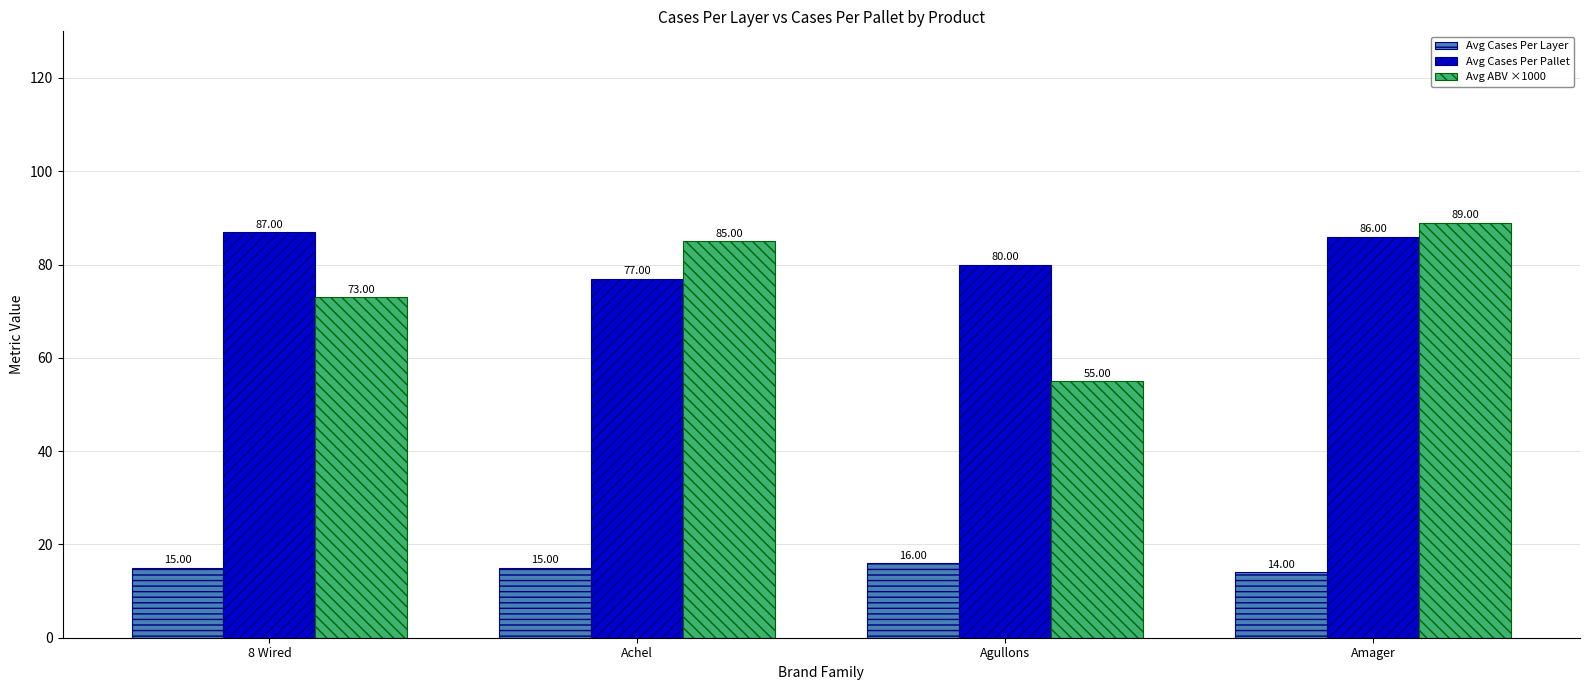

Reading right to left, extract all data points from this chart.

Avg Cases Per Layer: Amager=14	Agullons=16	Achel=15	8 Wired=15
Avg Cases Per Pallet: Amager=86	Agullons=80	Achel=77	8 Wired=87
Avg ABV ×1000: Amager=89	Agullons=55	Achel=85	8 Wired=73